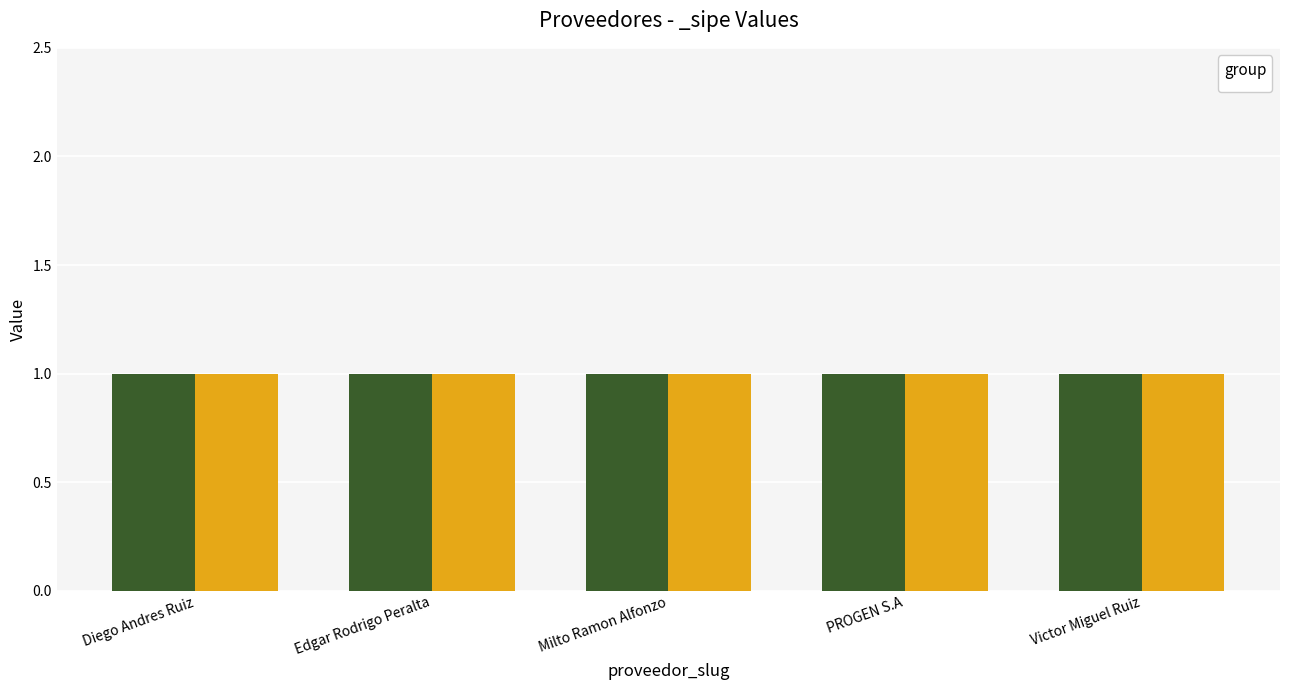

What is the value of the _sipe bar at the 3rd from the left?

1